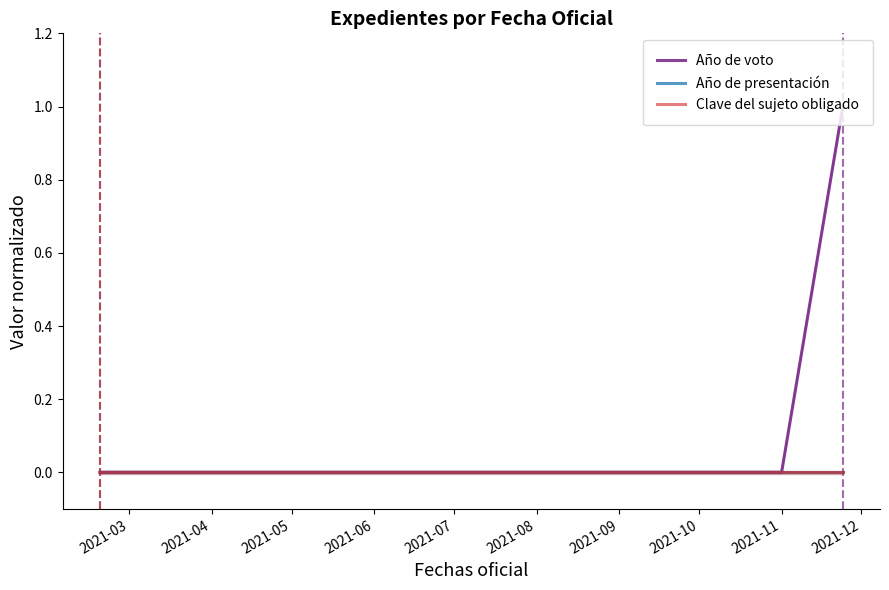

The Año de voto series shows 0.0 at 2021-05. True or false?

True